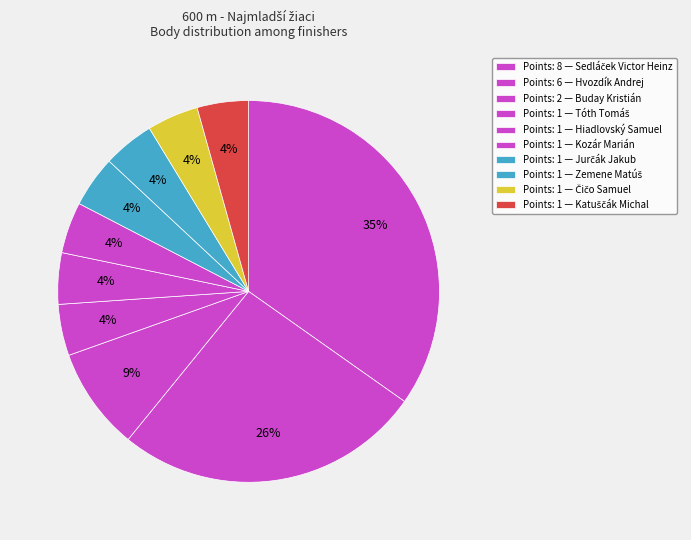

How many slices are in this pie chart?

10